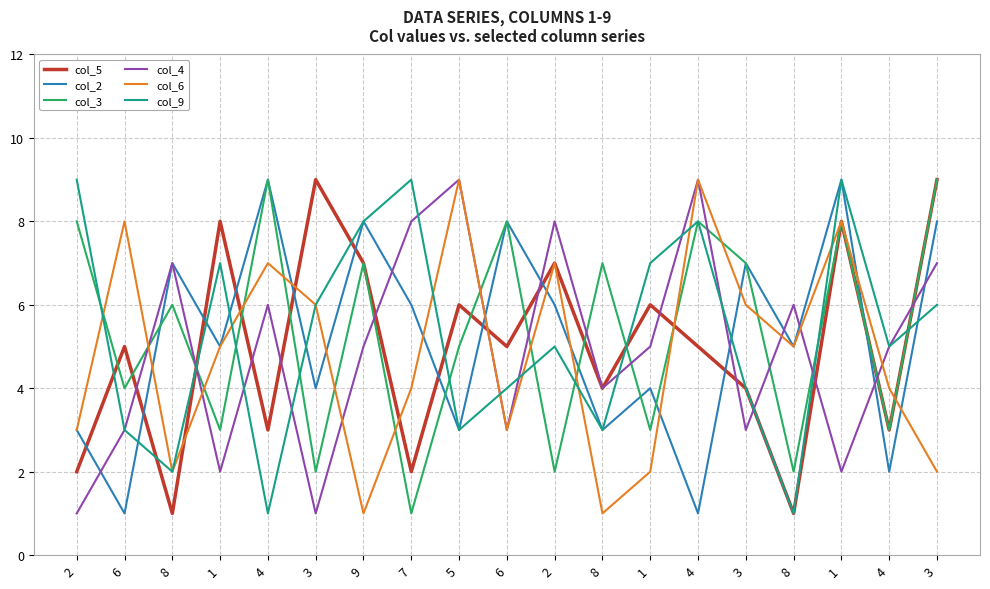

What are all the series names shown in the legend?

col_5, col_2, col_3, col_4, col_6, col_9